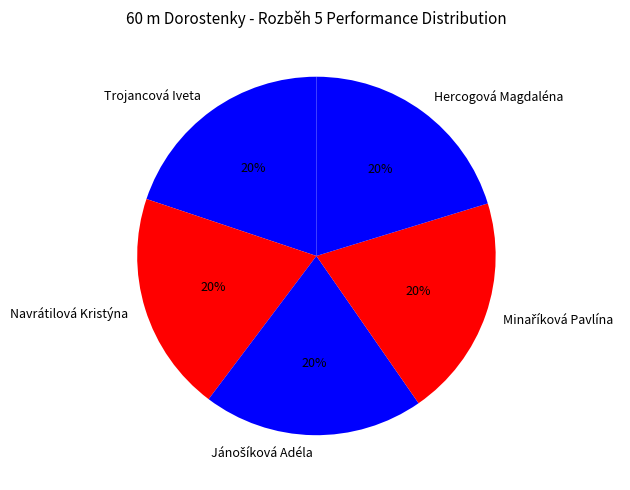

Count the number of slices in the pie.

5